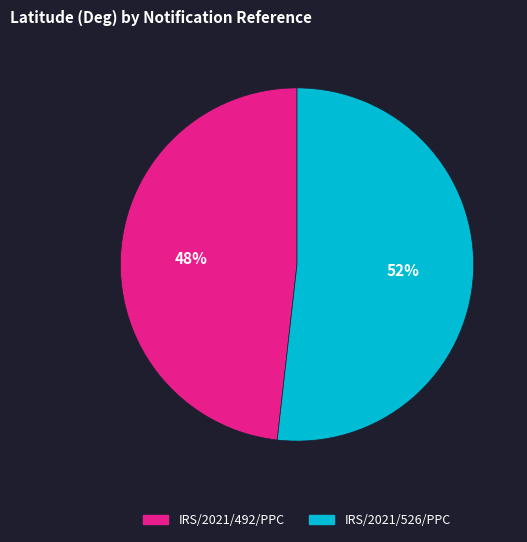

Is IRS/2021/492/PPC the majority of the pie?

No